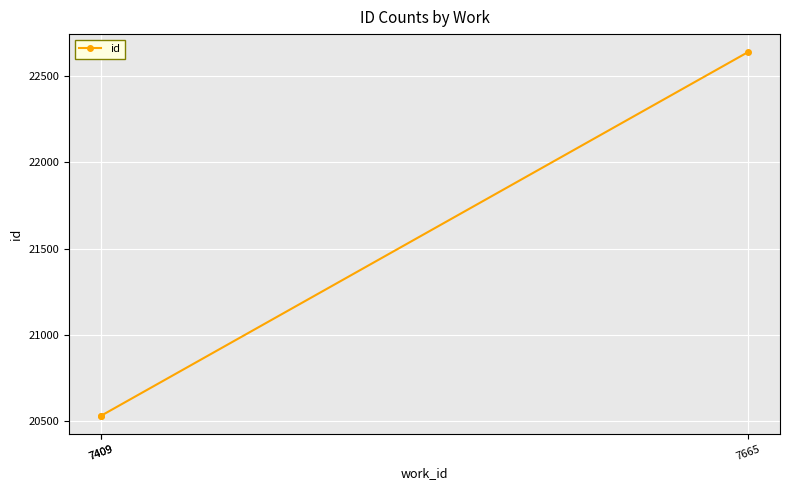

What is the minimum value shown in the chart?

20533